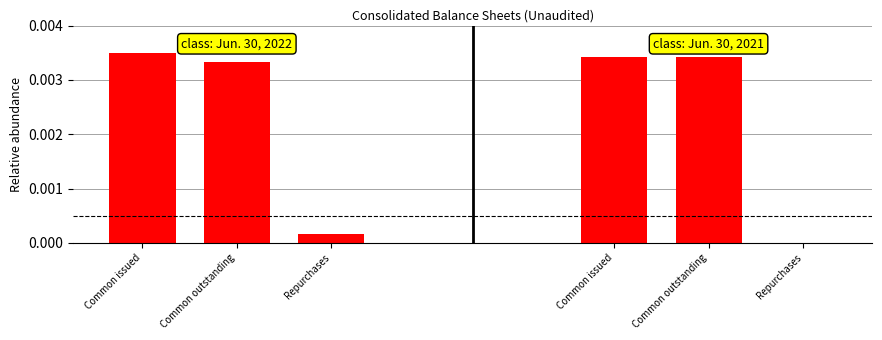

Reading left to right, list all the values displayed in this chart.

Jun. 30, 2022: Common issued=0.0	Common outstanding=0.0	Repurchases=0.0
Jun. 30, 2021: Common issued=0.0	Common outstanding=0.0	Repurchases=0.0